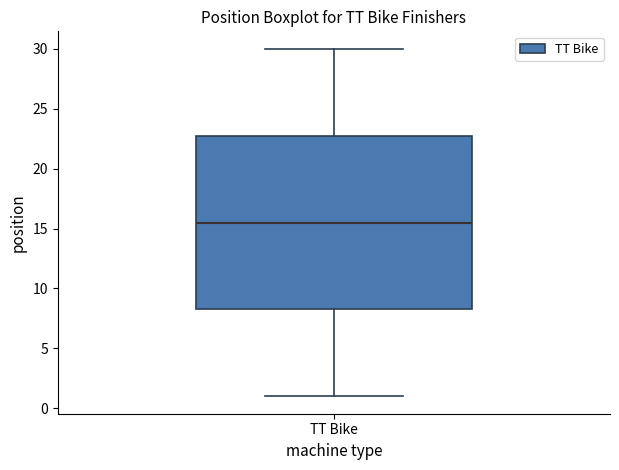

Transcribe this box plot: give where the median line is, the range the box spans, and where the two whiskers end, as read against the y-axis. The values are not printed on the chart, so give them approximately, as read against the axis.

median 15.5, box 8.5 to 23.0, whiskers 1.0 to 30.0